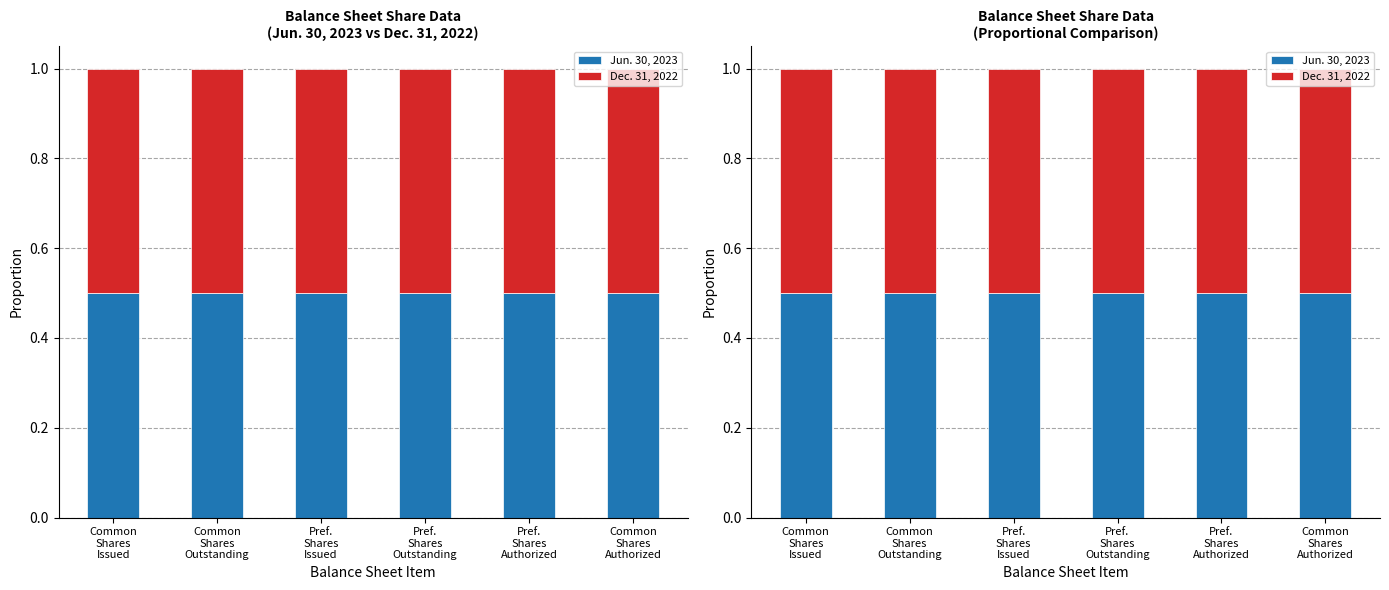

What is the label of the 6th bar from the left?

Common
Shares
Authorized